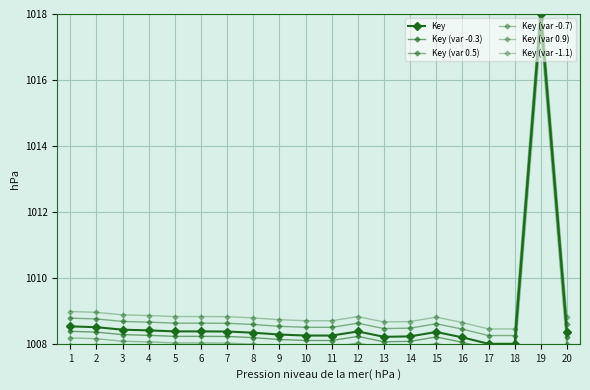

True or false: Key (var 0.9) and Key (var -0.7) intersect in this chart.

False